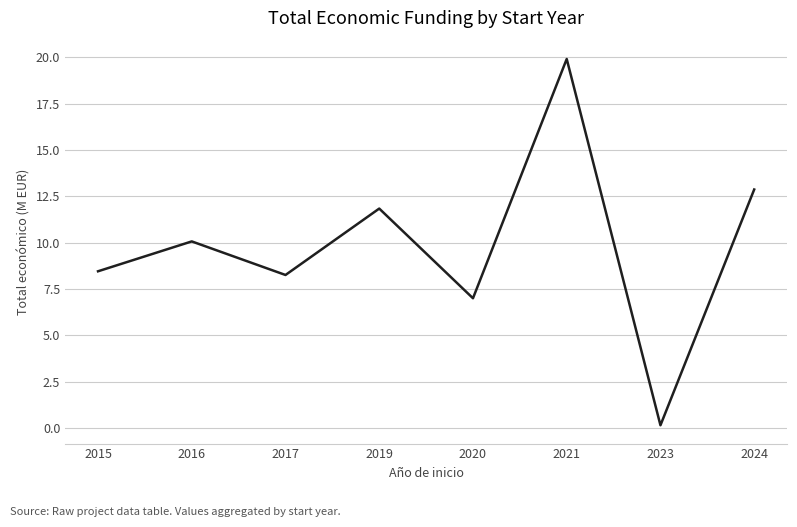

What is the change in value from 2015 to 2020?

-1.5